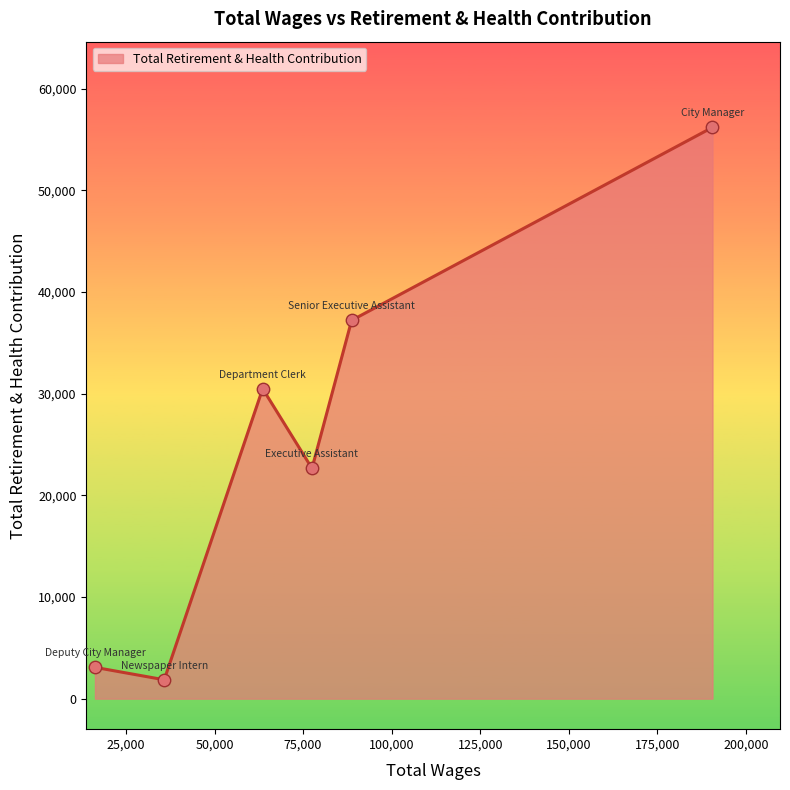

What is the greatest value displayed?

56182